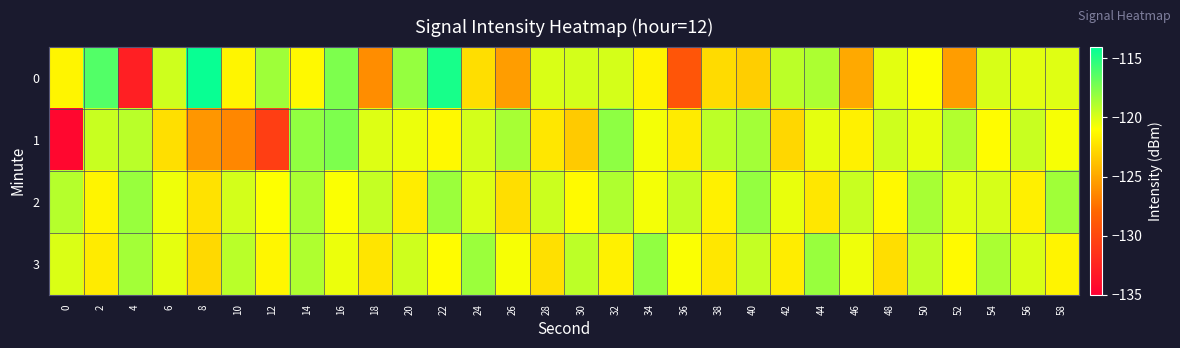

Rank the series by their maximum value, from lowest to highest.

2, 3, 1, 0